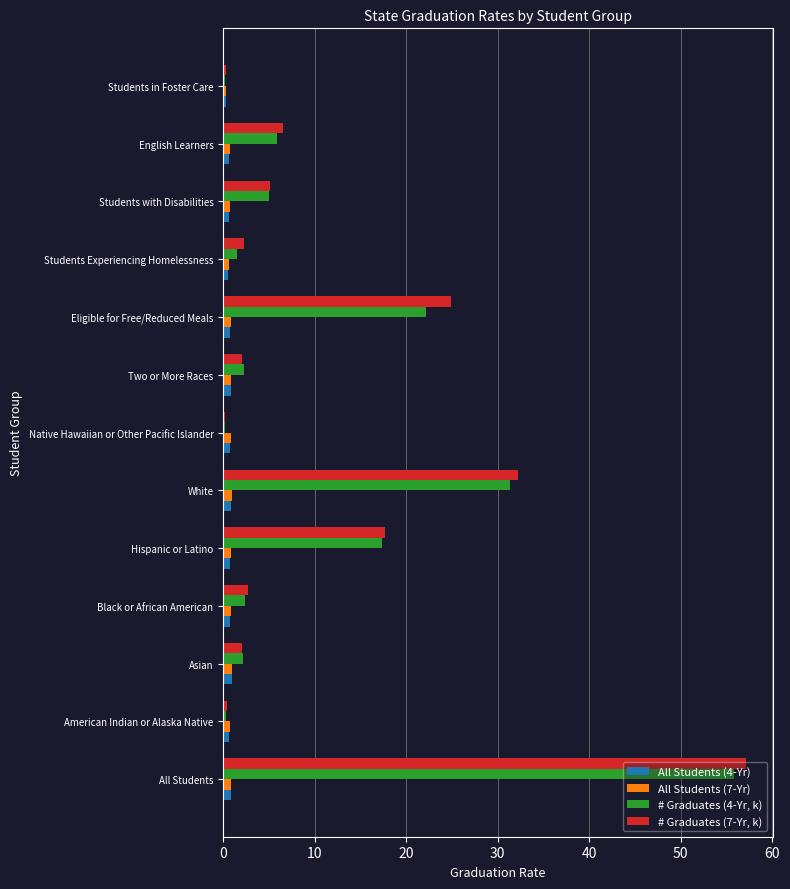

Which label corresponds to the largest value in the chart?

All Students